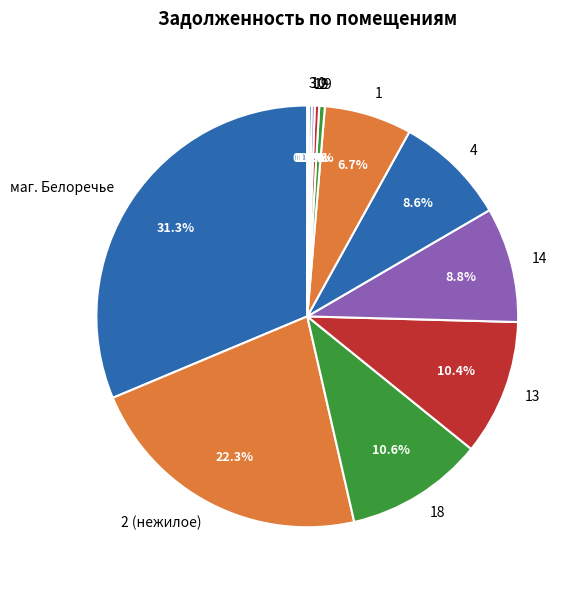

True or false: 2 (нежилое) accounts for 22% of the total.

True